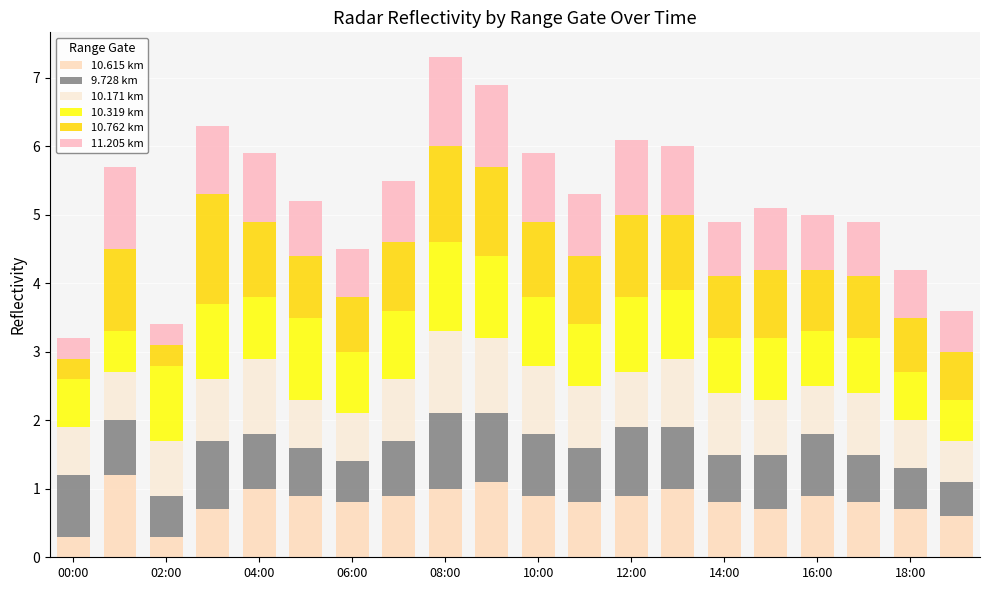

What is the label of the 13th bar from the left?

12:00